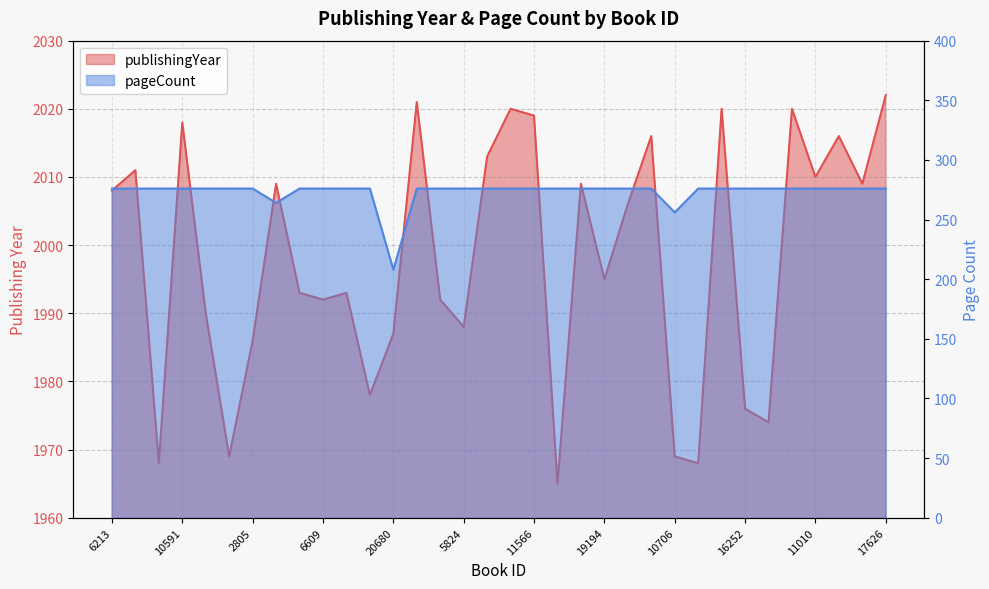

What is the total value across all series at 3308?

2287